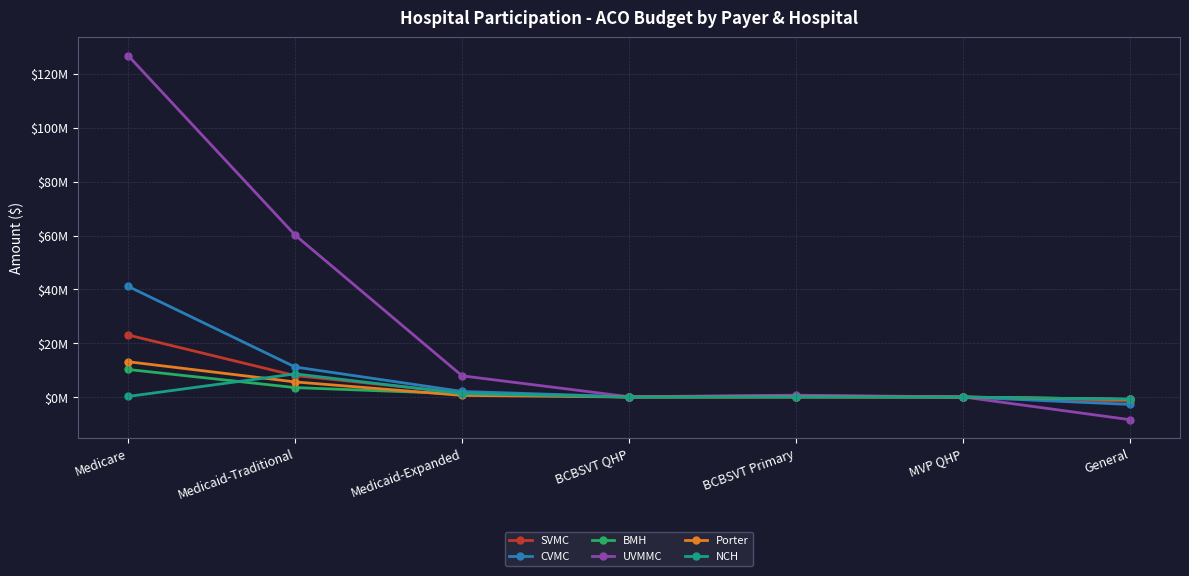

True or false: BMH has more than 1 interior local peaks.

False